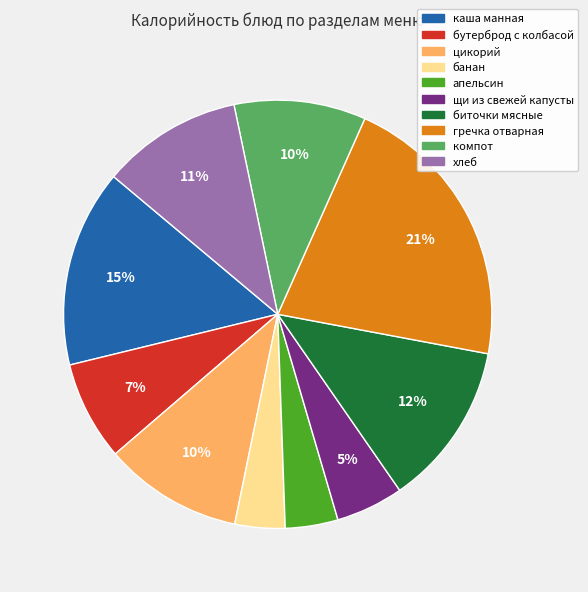

Is the sum of биточки мясные and бутерброд с колбасой greater than half?

No